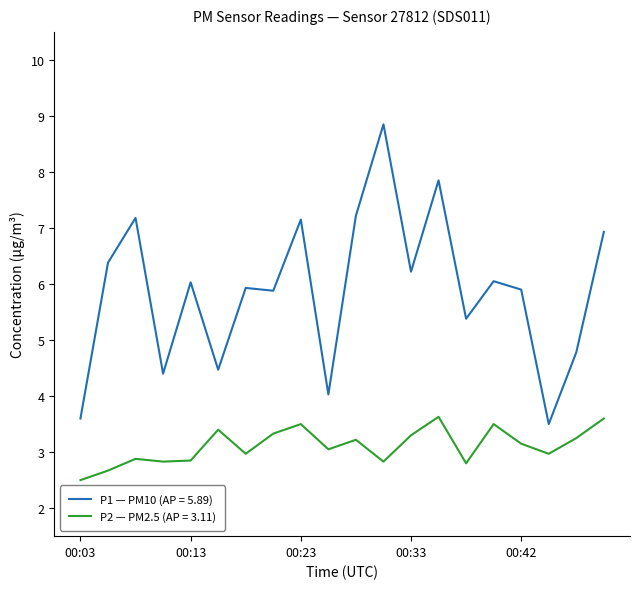

List the series in order of their peak value, highest first.

P1 — PM10 (AP = 5.89), P2 — PM2.5 (AP = 3.11)